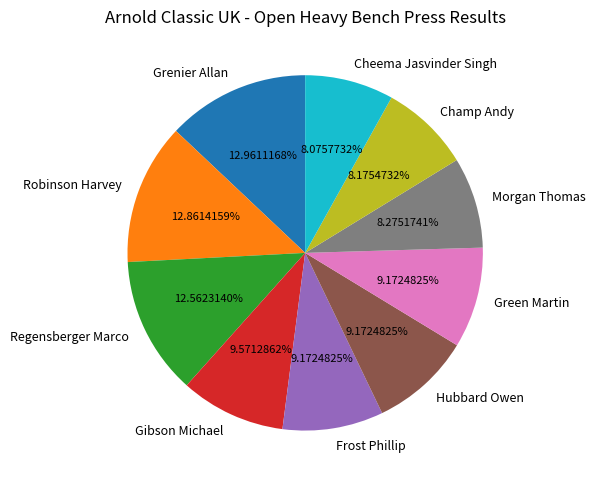

Which has a higher value, Green Martin or Cheema Jasvinder Singh?

Green Martin